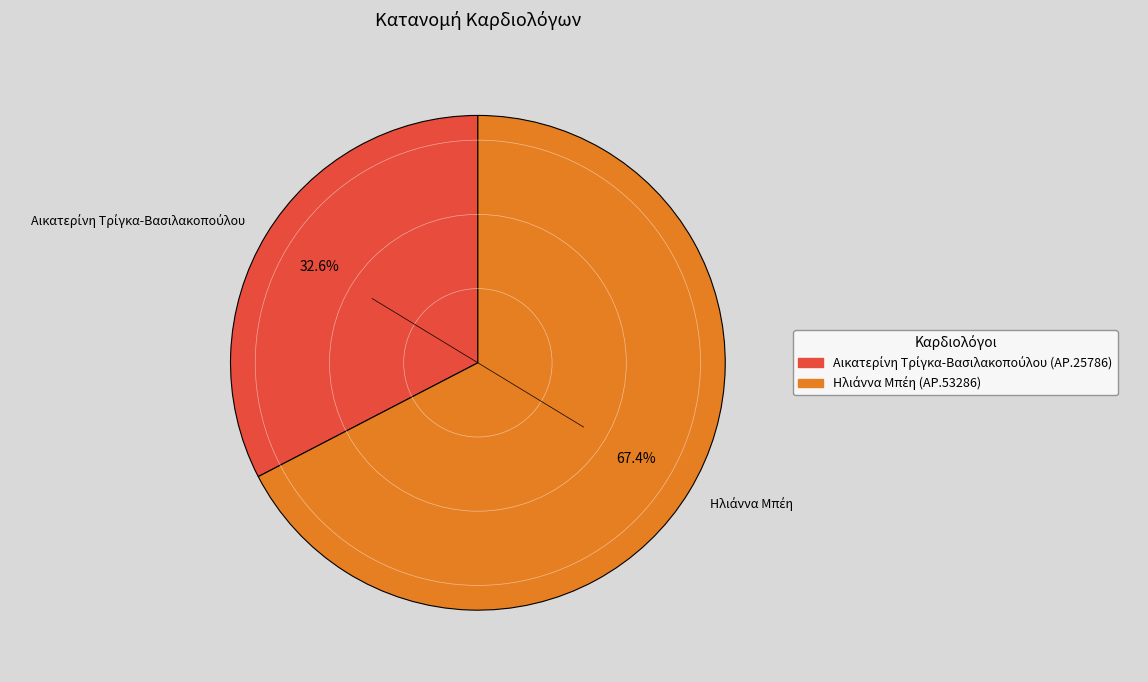

Does any single category account for the majority?

Yes